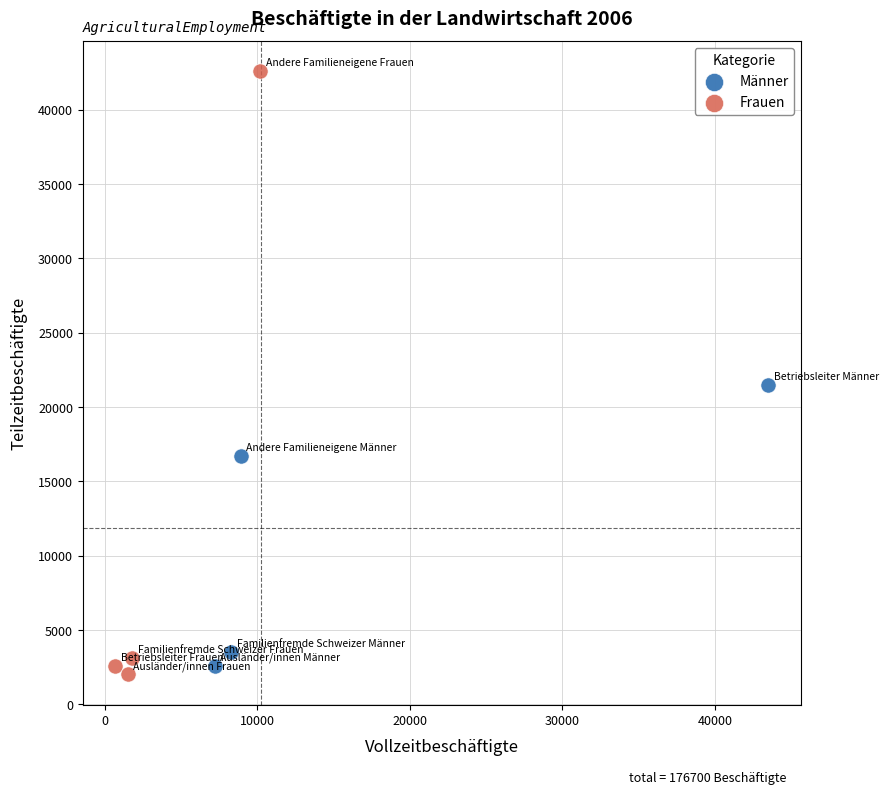

Which series reaches the maximum Y coordinate?

Frauen